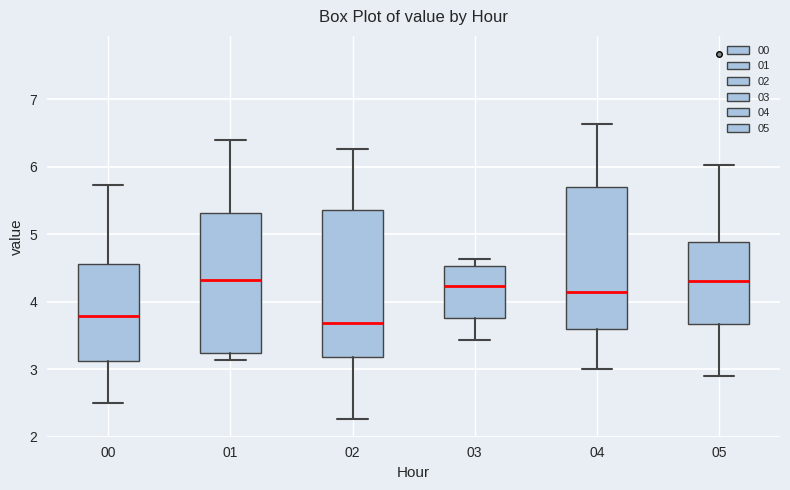

Where is the upper edge of the box at x = 04 on the y-axis? The values are not printed on the chart, so give them approximately, as read against the axis.

5.7